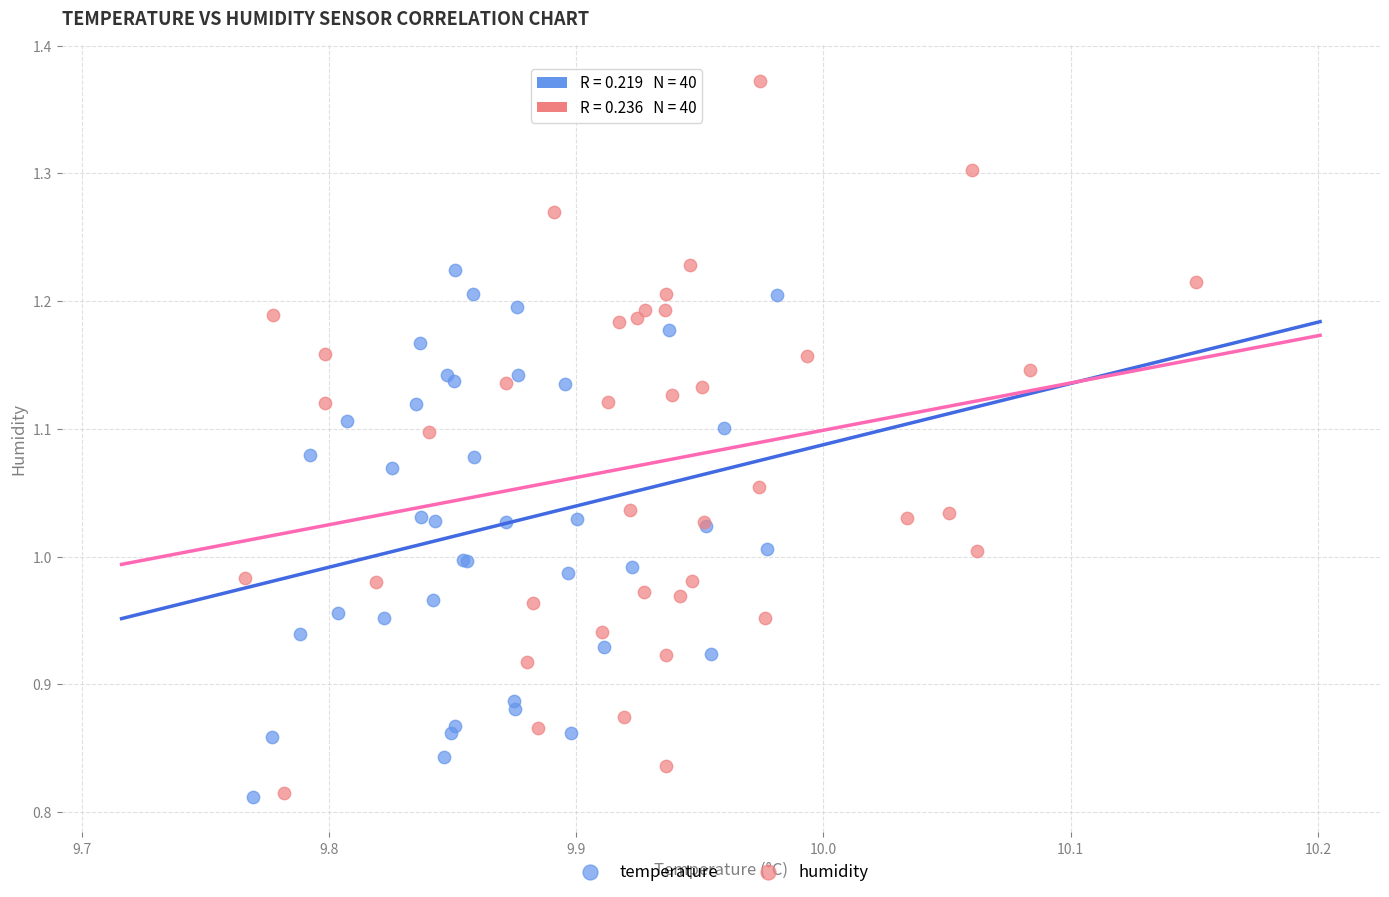

What are all the series names shown in the legend?

temperature, humidity